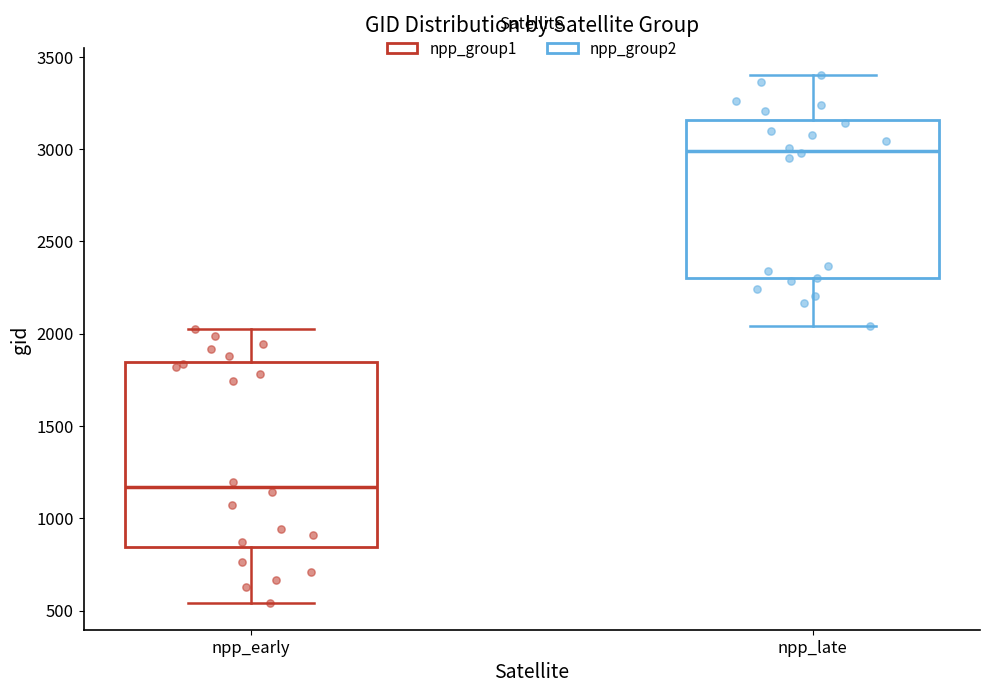

Comparing the boxes themselves (not the whiskers), which one is the tallest?

npp_early